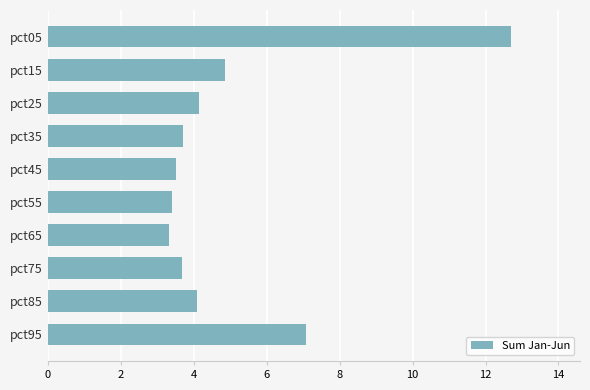

Is it true that the value at pct05 is 22.0?

False